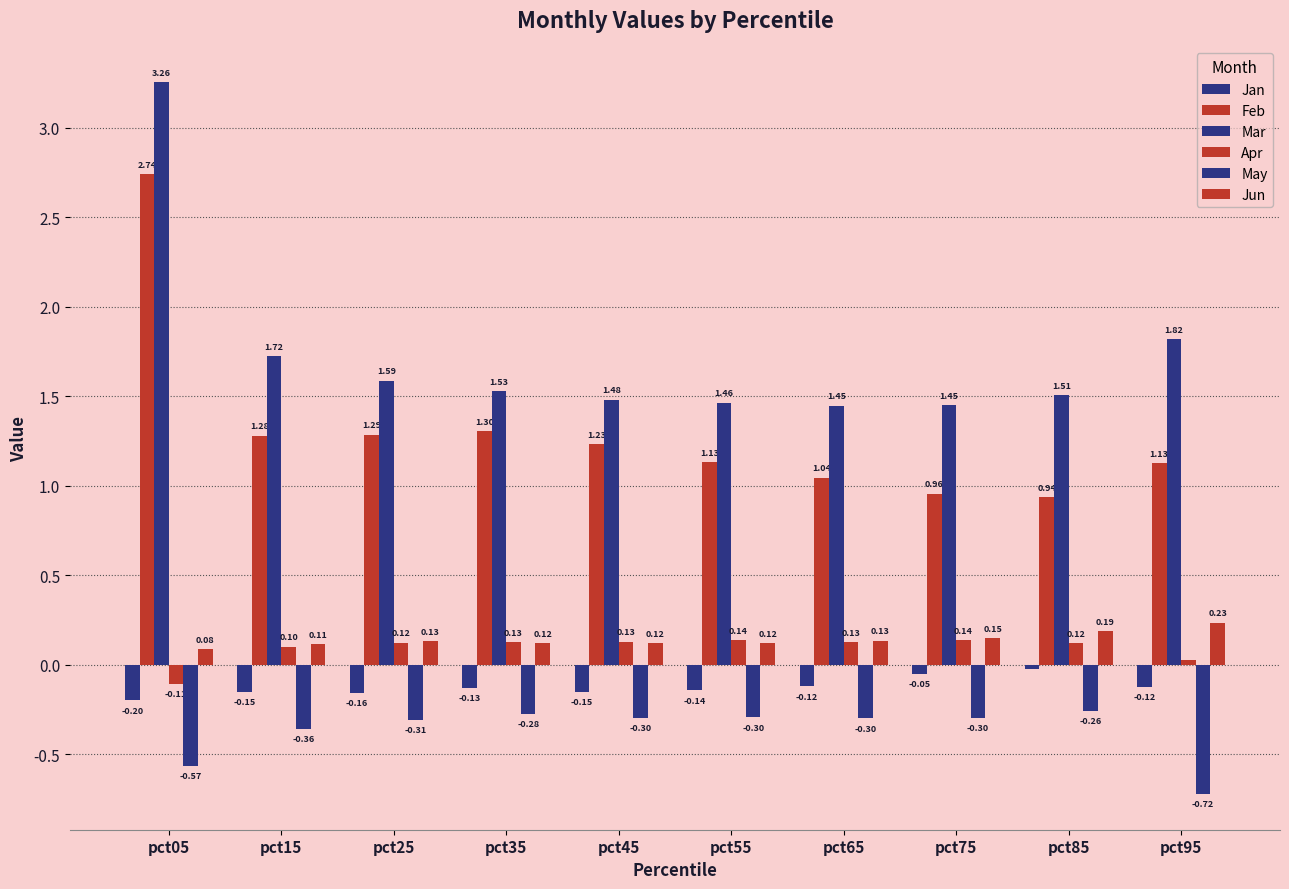

How many groups of bars are there?

10